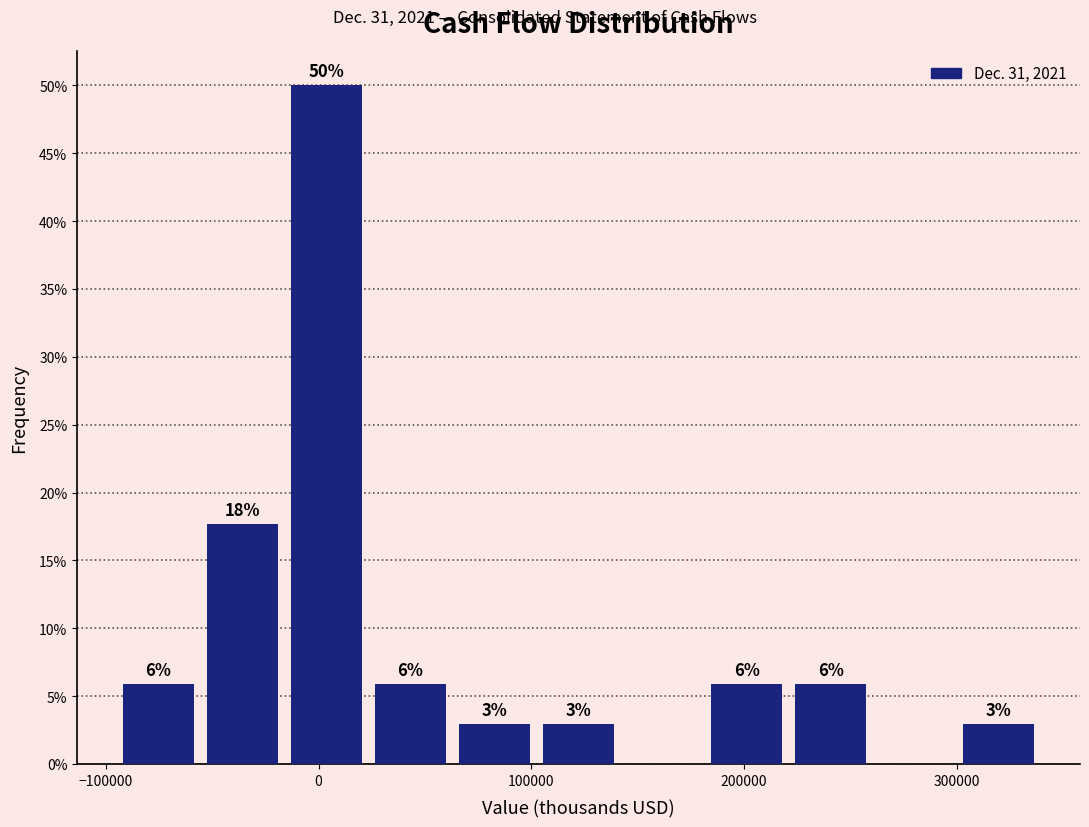

Around what value on the x-axis is the tallest bar? Give the approximate position of its centre, as read against the axis.

0